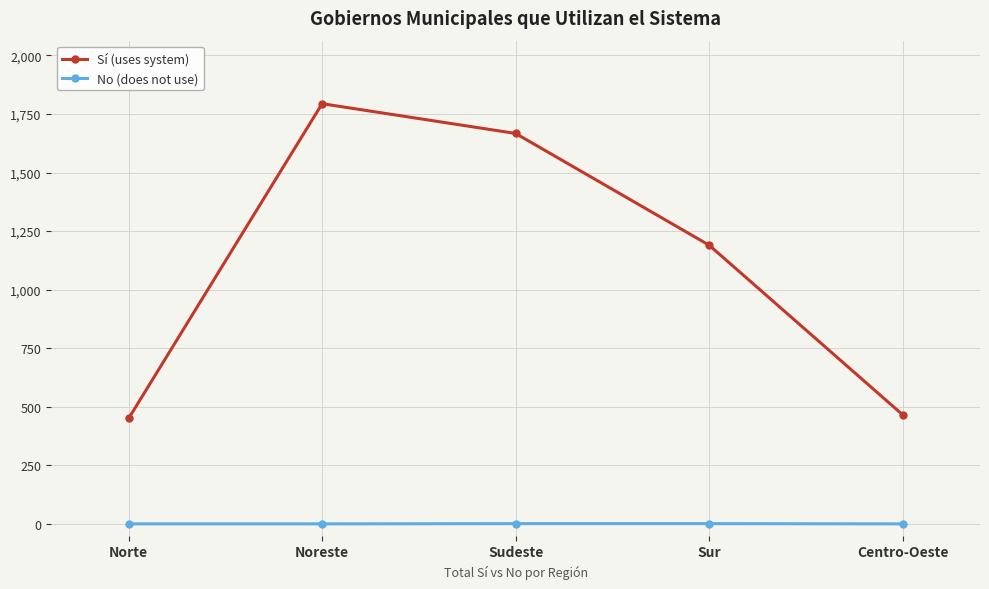

What is the sum of all Sí (uses system) values?

5567